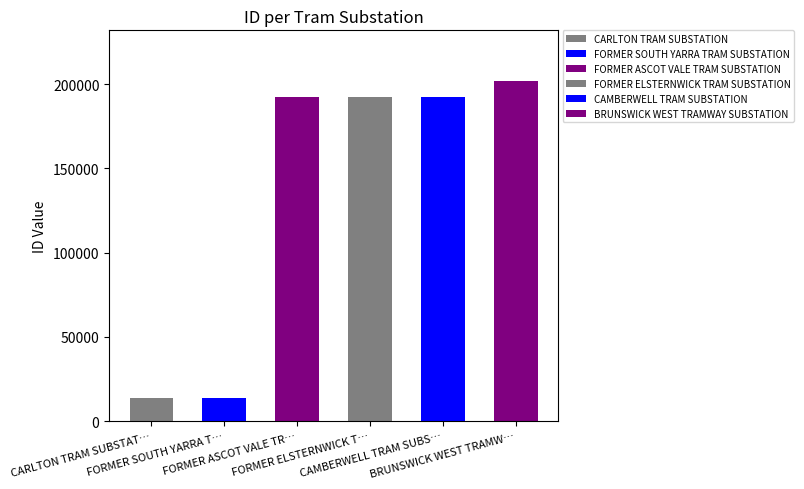

How many bars are there in total?

6